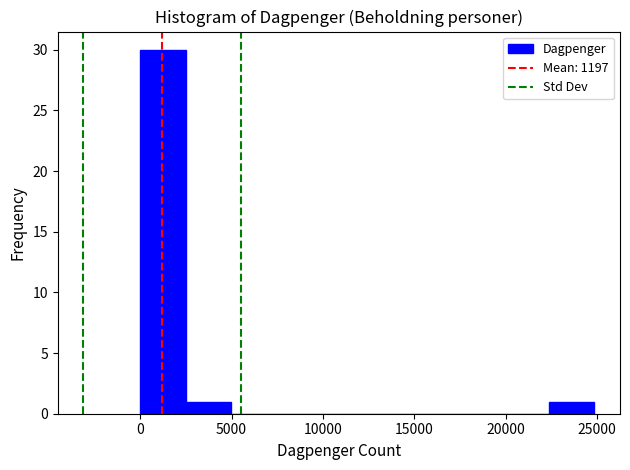

How tall is the bar that spans 0 to 2500 on the x-axis? Neither the bar edges nor the heights are printed on the chart, so give them approximately, as read against the axes.

30